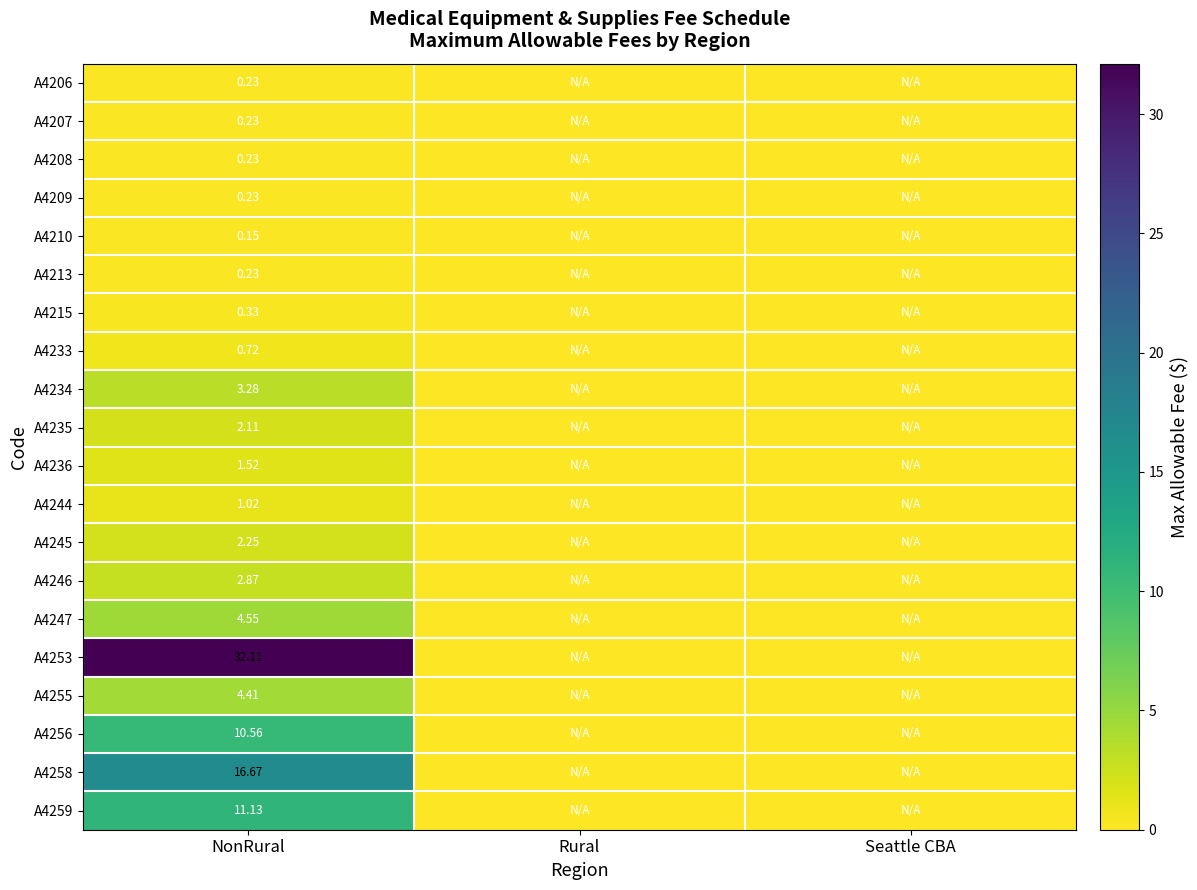

The A4233 series shows 0.5 at NonRural. True or false?

False